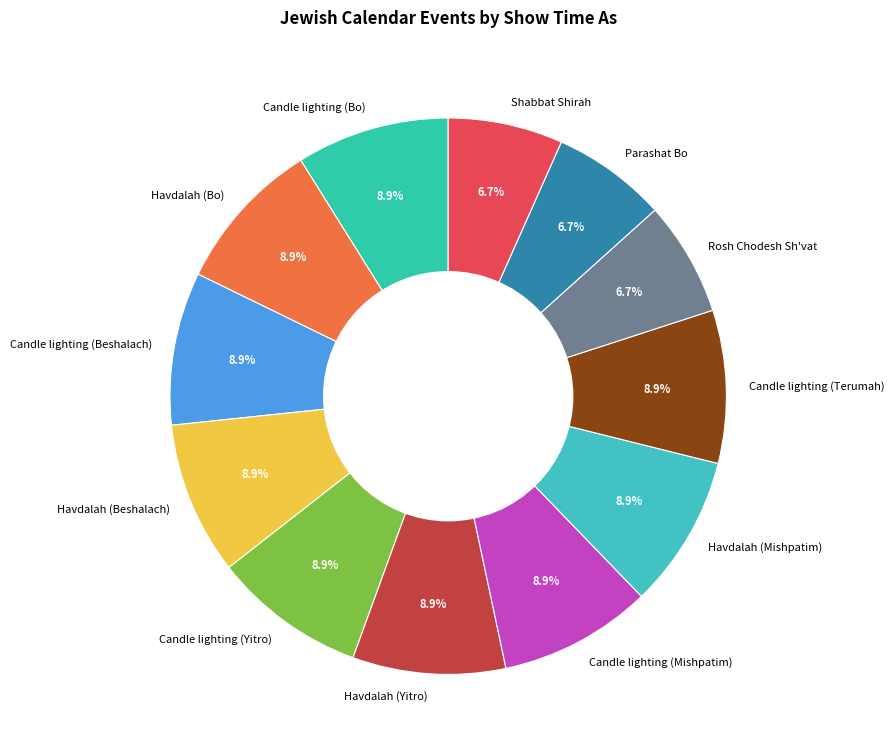

Count the number of slices in the pie.

12